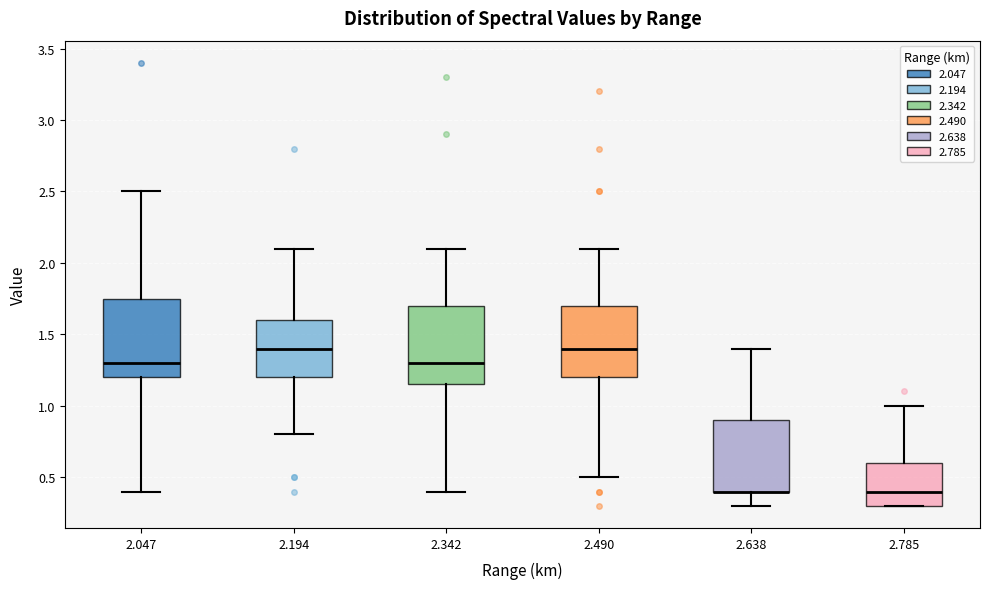

Where is the upper edge of the box at x = 2.047 on the y-axis? The values are not printed on the chart, so give them approximately, as read against the axis.

1.75